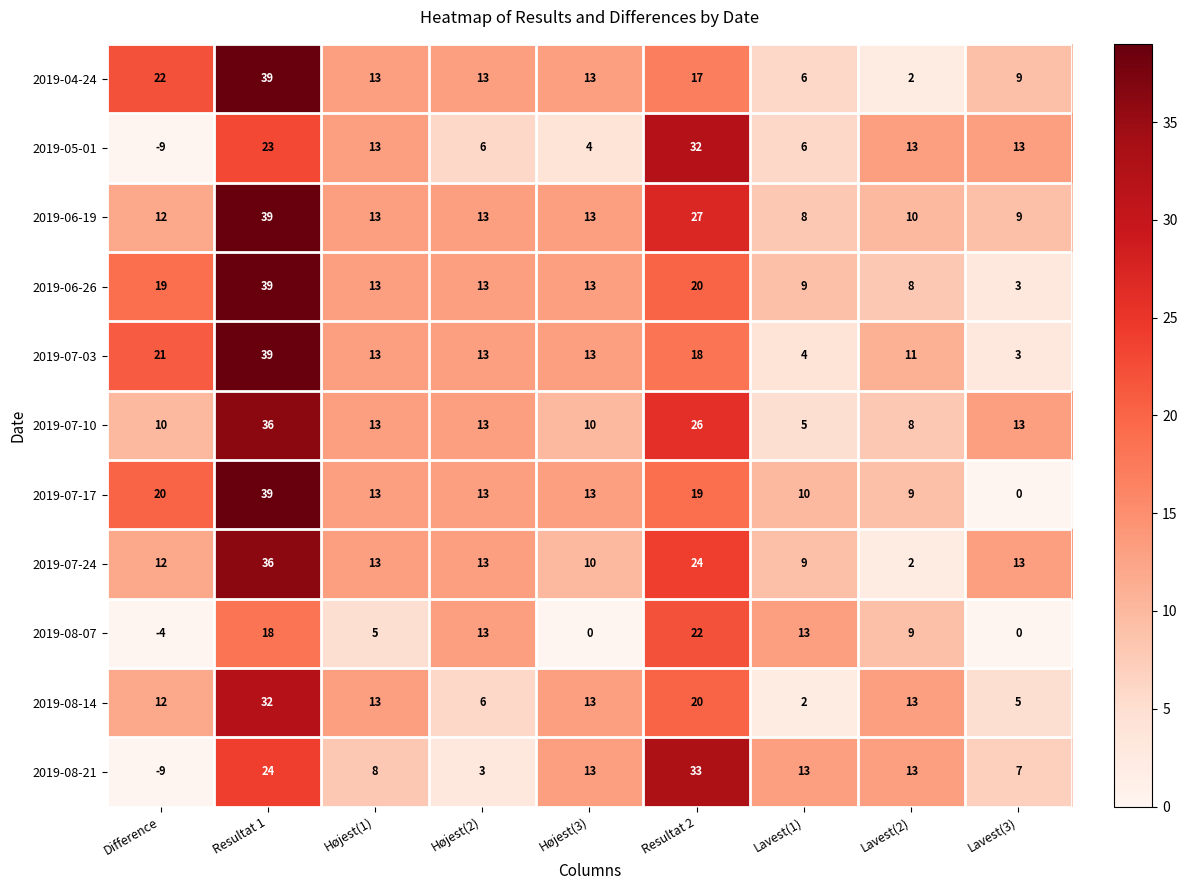

At which label does 2019-06-26 reach its peak?

Resultat 1